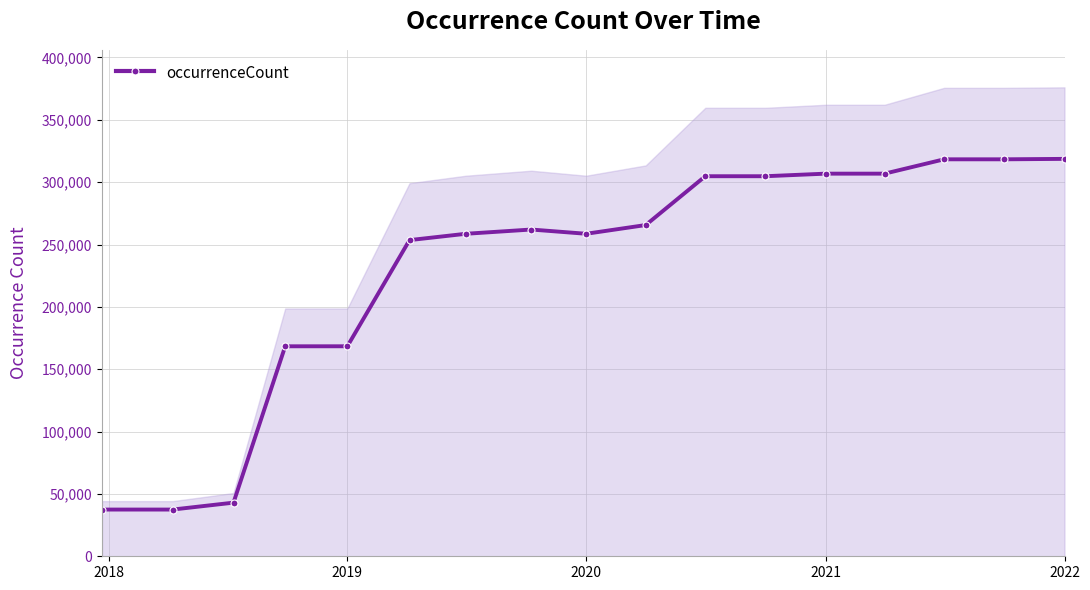

Is this an area chart (filled region under the line)?

No